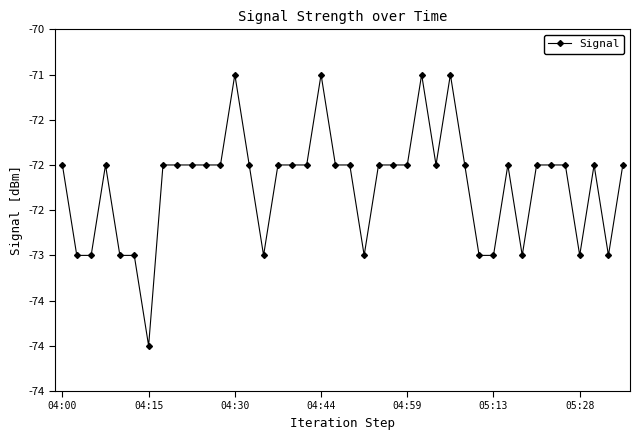

Count the values in the range -73 to -72.

35